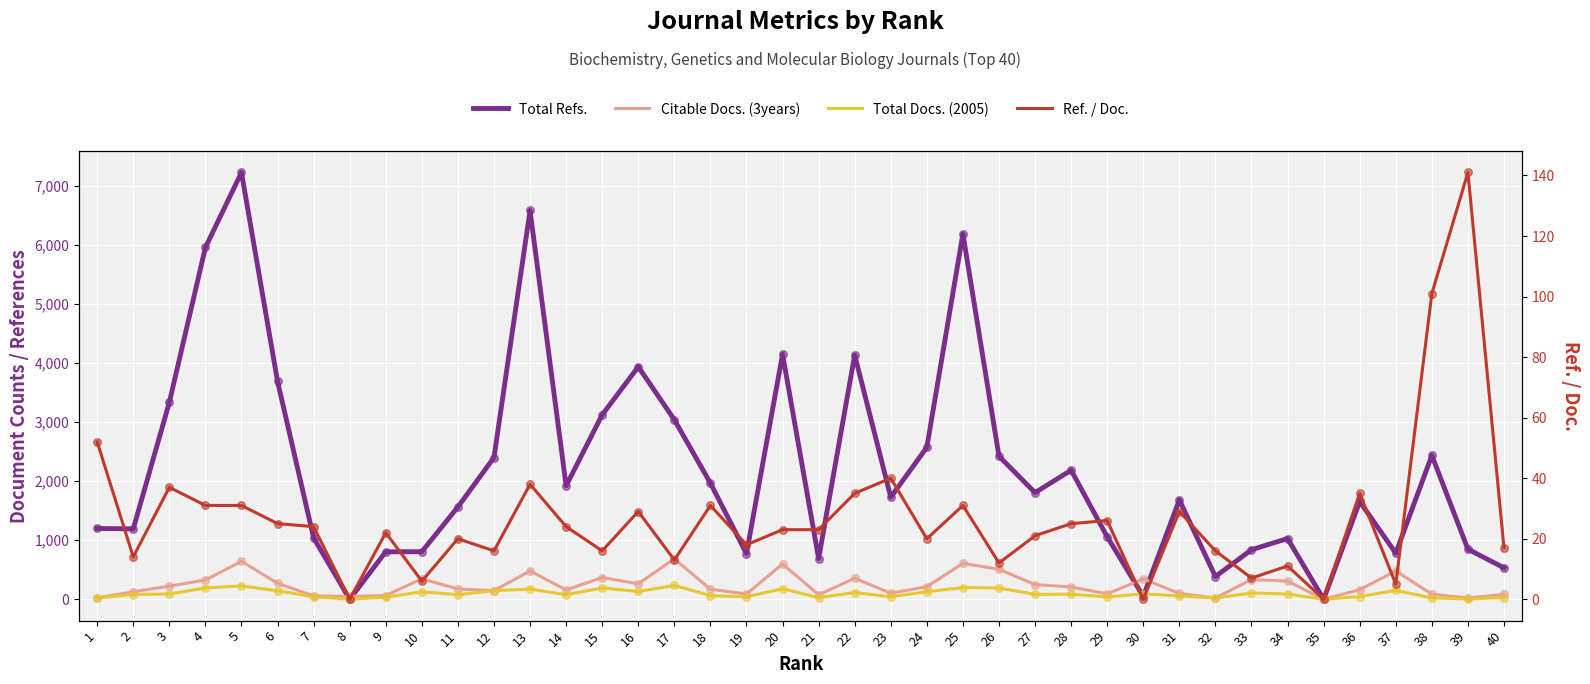

At how many categories does at least one series exceed 620?

35